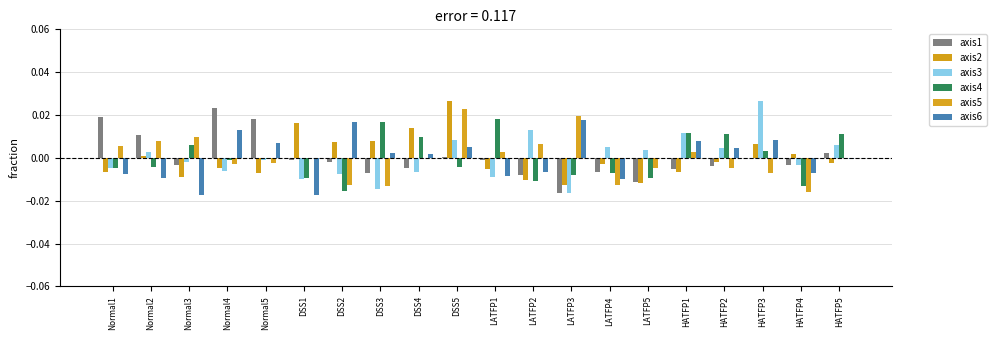

At which label is axis3 closest to 0?

Normal5